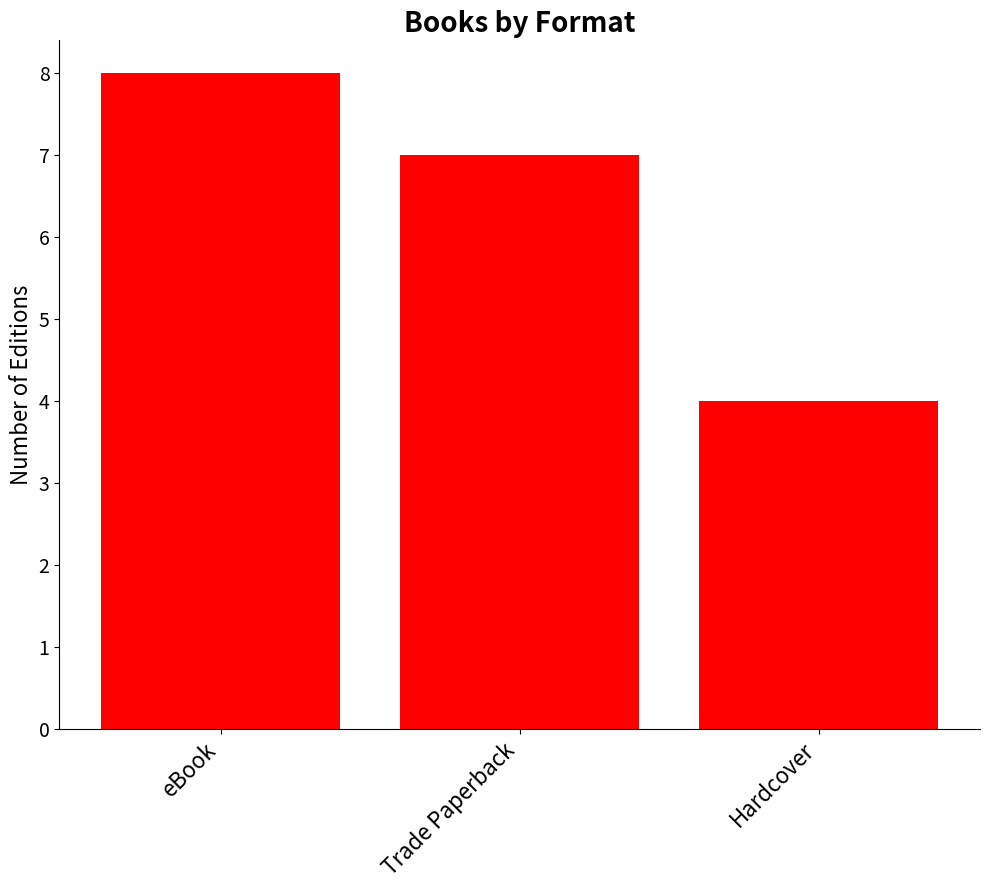

The value at Trade Paperback is 7. True or false?

True